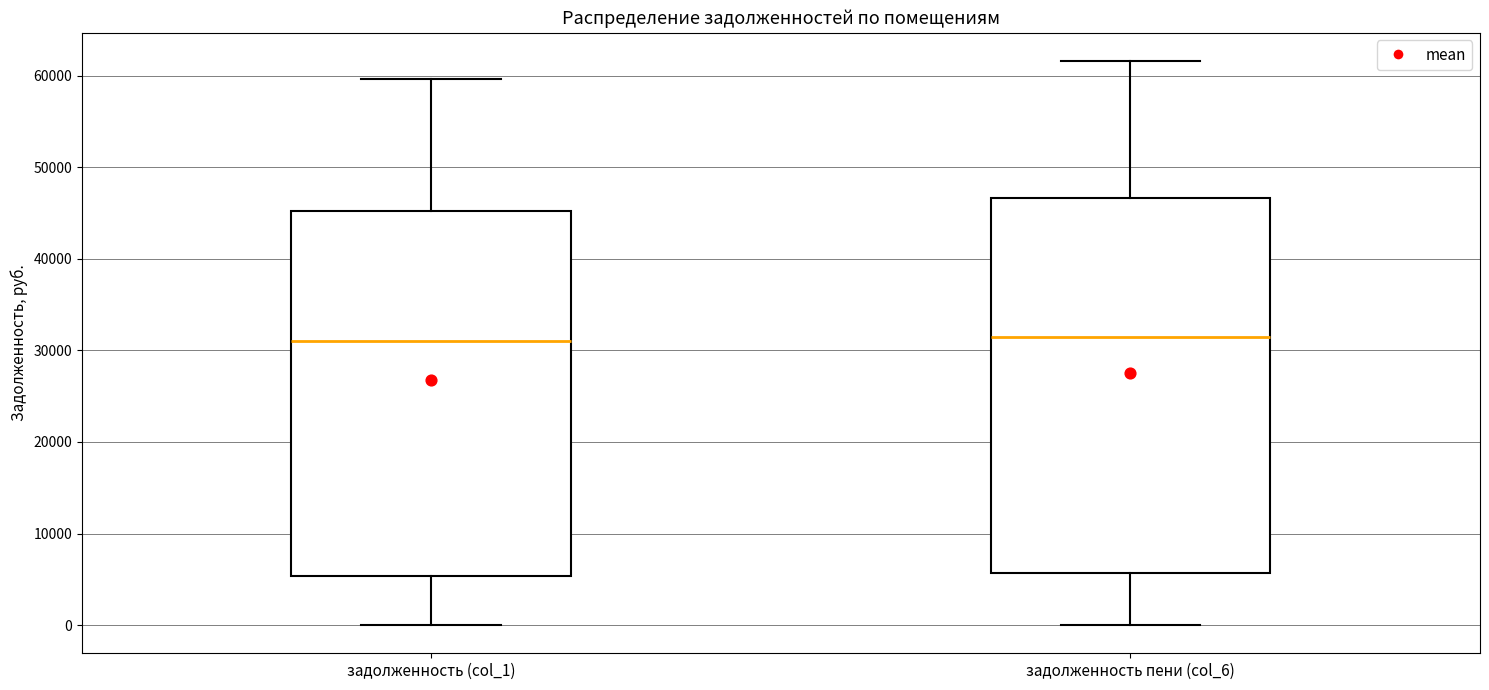

Where does the median line of the box for задолженность пени (col_6) sit on the y-axis? The values are not printed on the chart, so give them approximately, as read against the axis.

31000